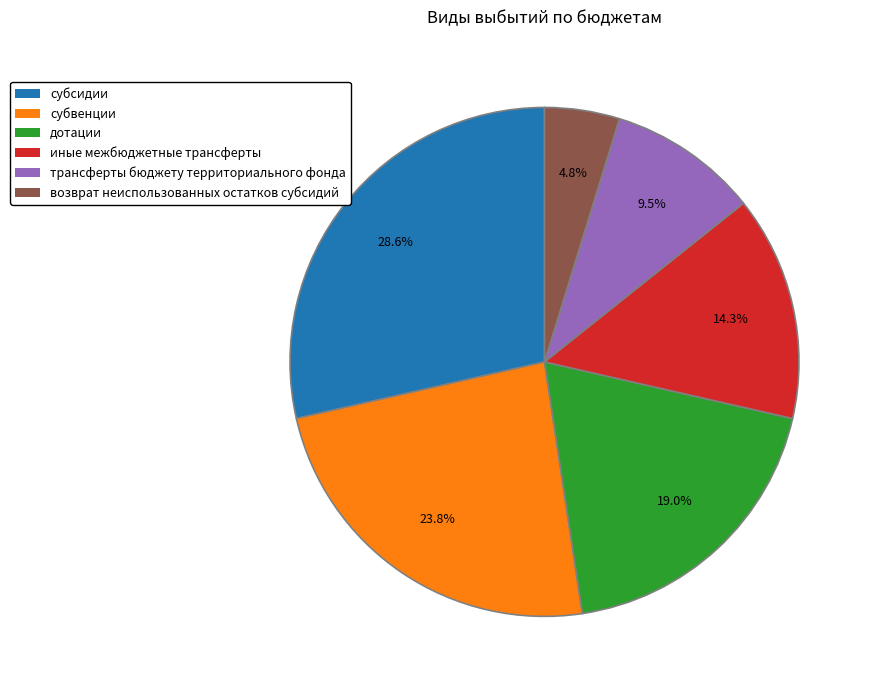

How much of the chart is everything except субвенции?

76.2%